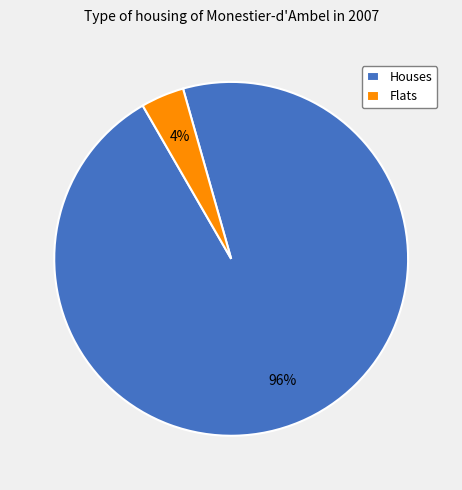

How many segments does this pie chart have?

2